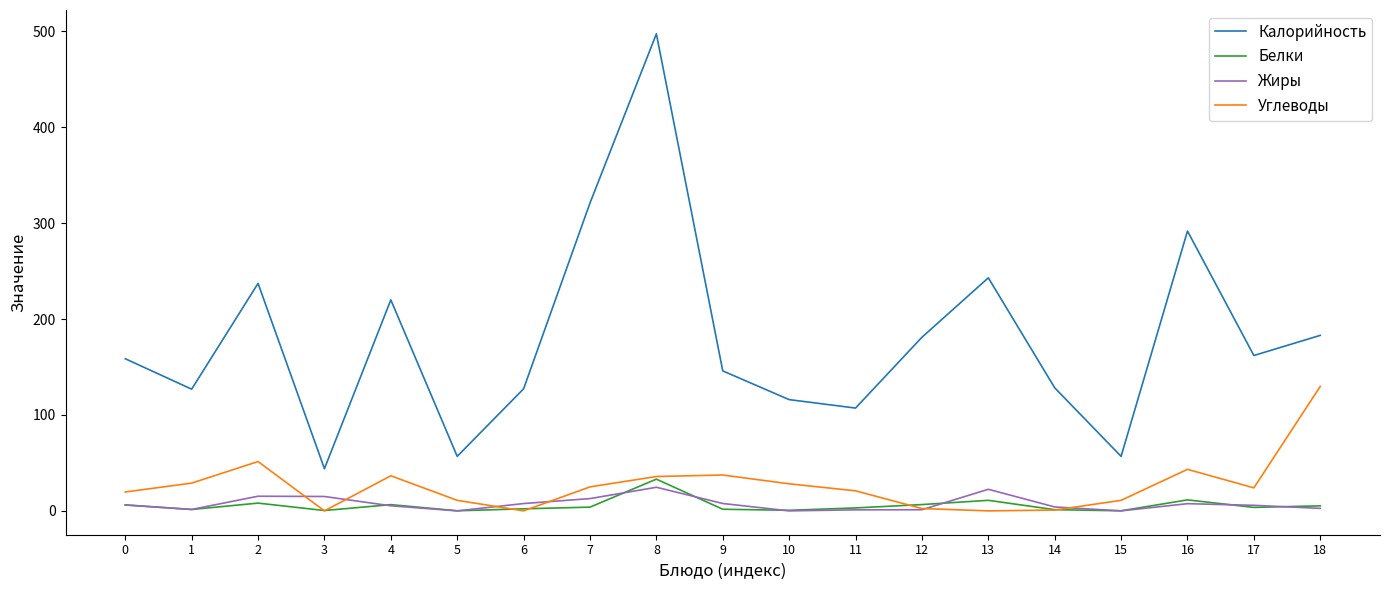

Which series changed the most between 0 and 7?

Калорийность